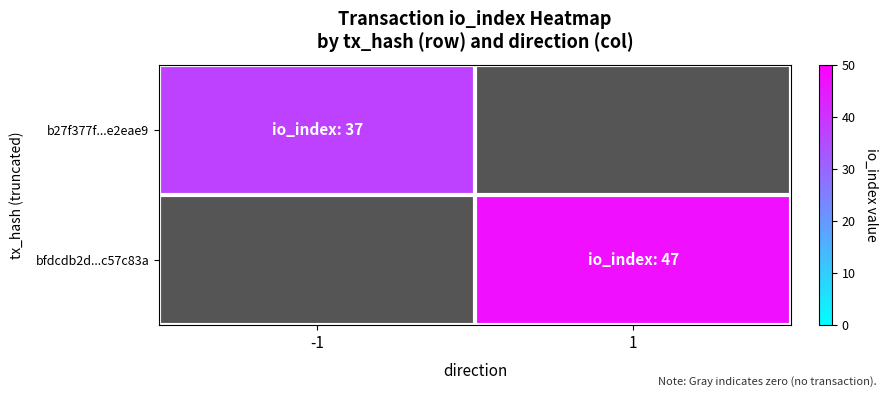

Which label corresponds to the smallest value in the chart?

-1